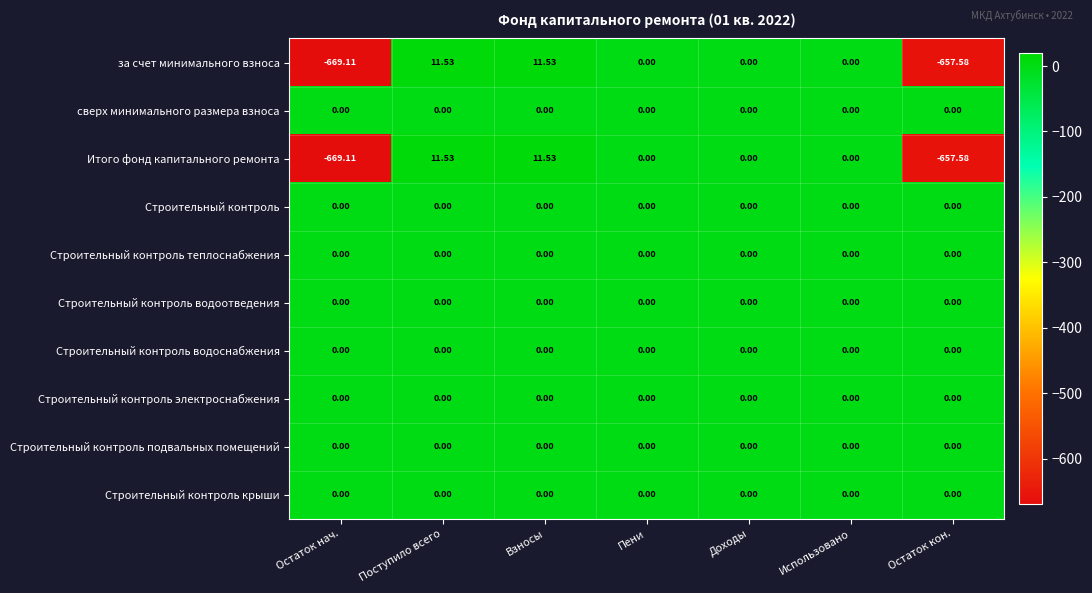

At which category does the chart reach its minimum across all series?

Остаток нач.